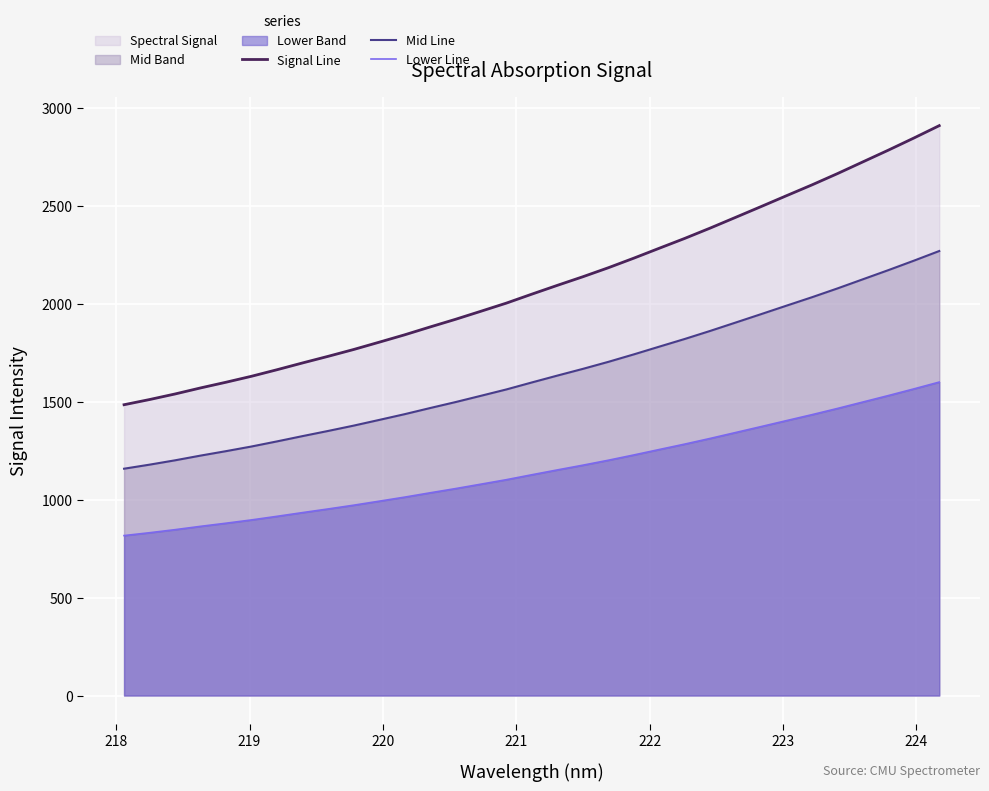

How many distinct data groups are displayed?

3